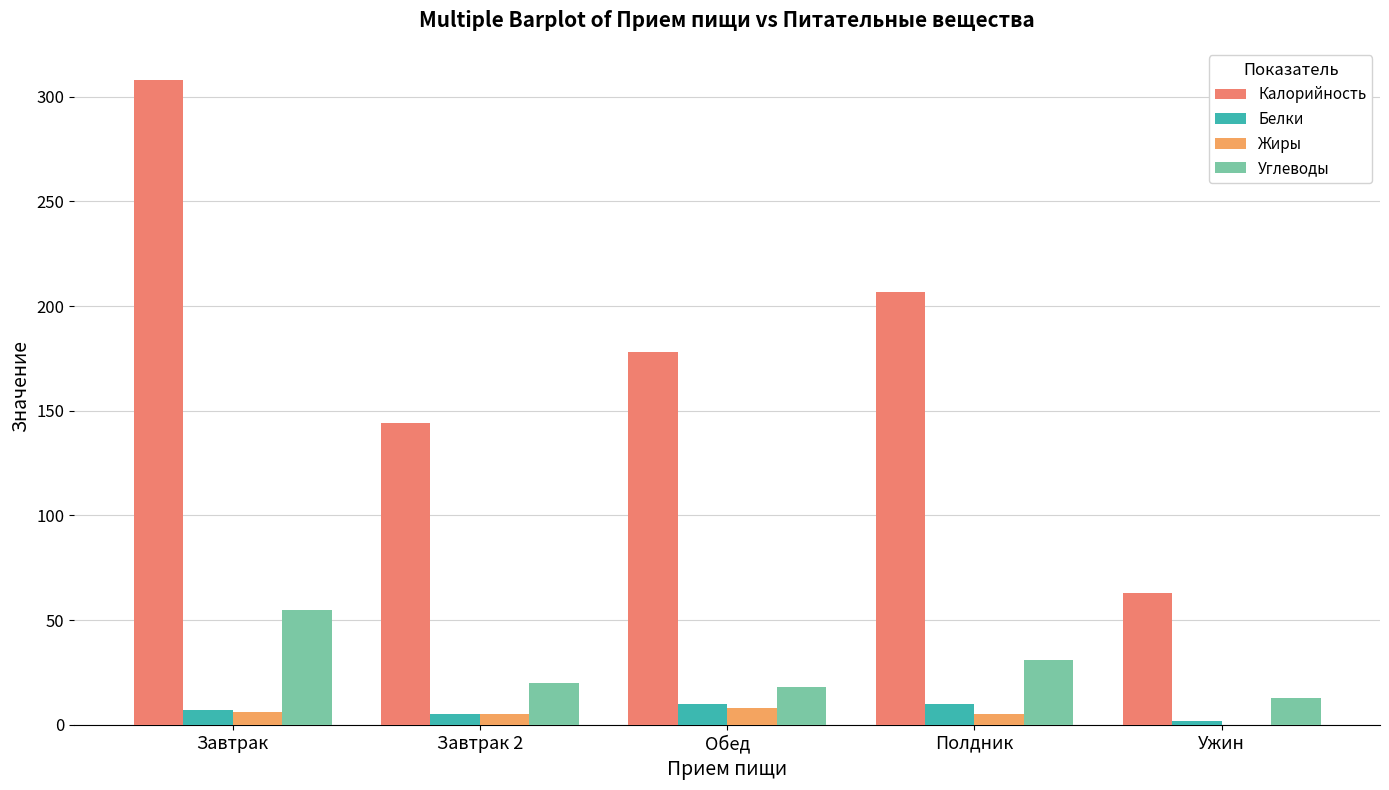

How many groups of bars are there?

5